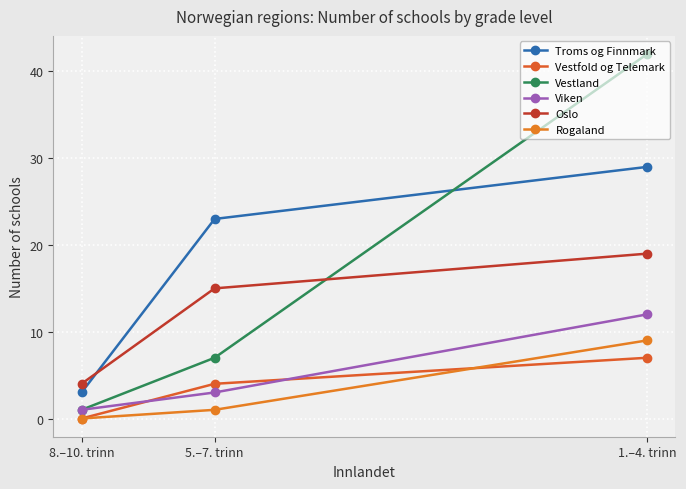

What is the minimum value for Viken?

1